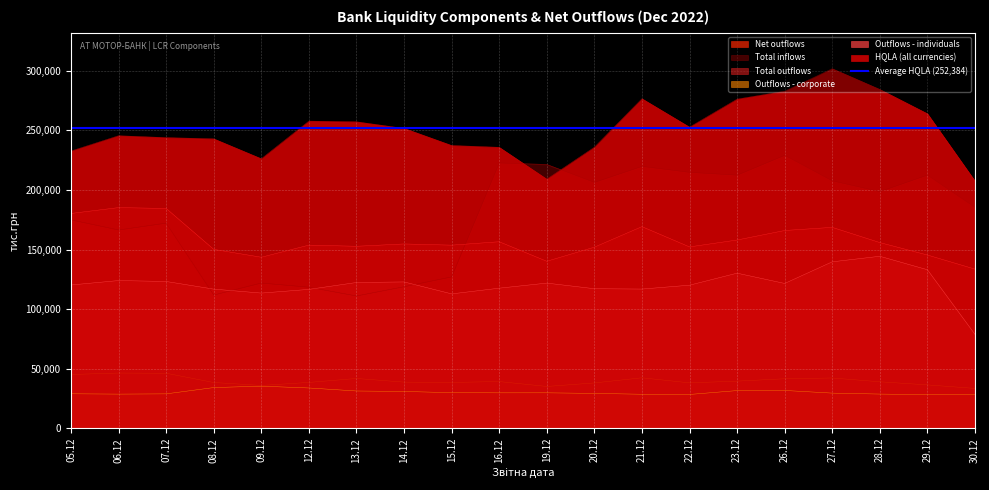

What is the average value of the Total inflows series?

177641.8